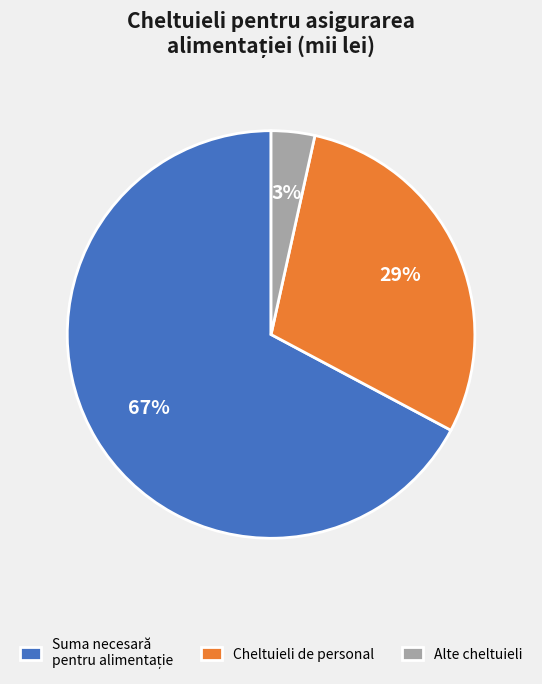

To the nearest percent, what portion does Cheltuieli de personal represent?

29%